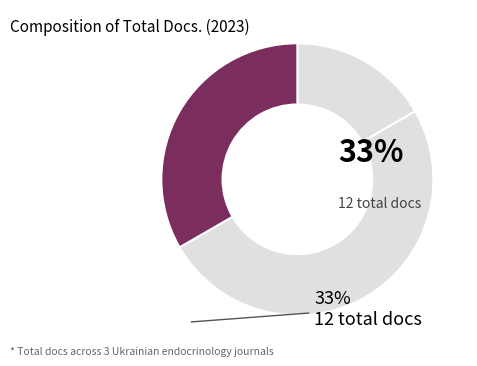

Count the number of slices in the pie.

3